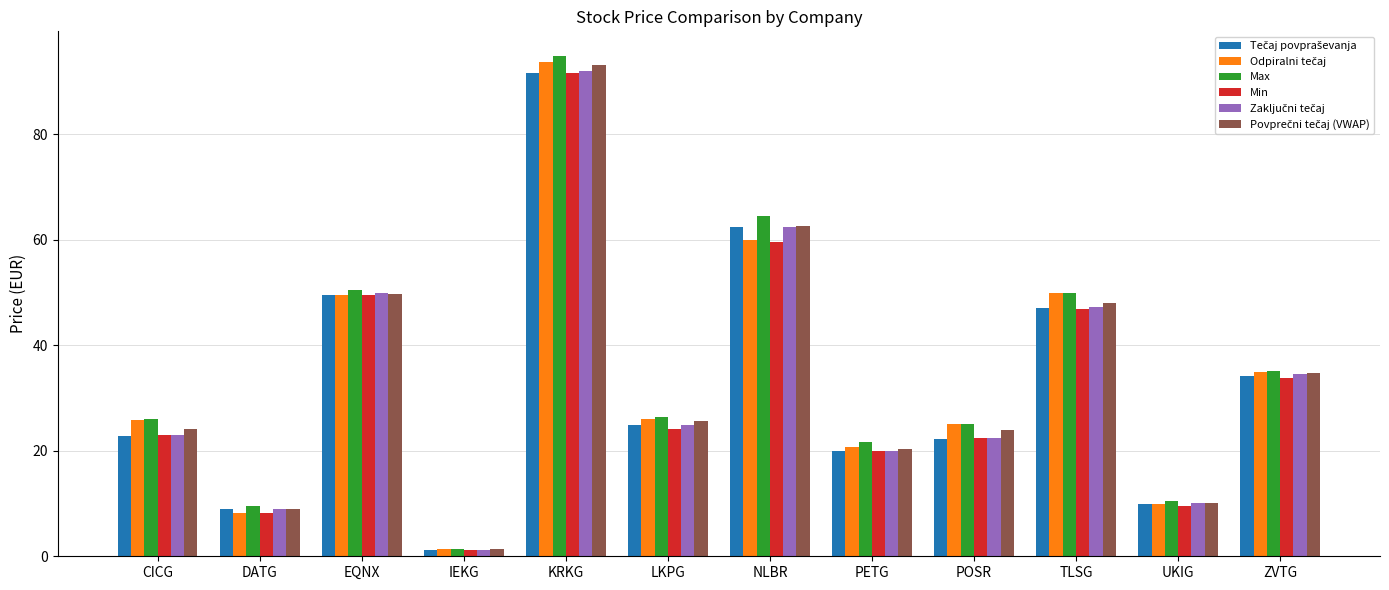

Which series has the largest range (max minus min)?

Max